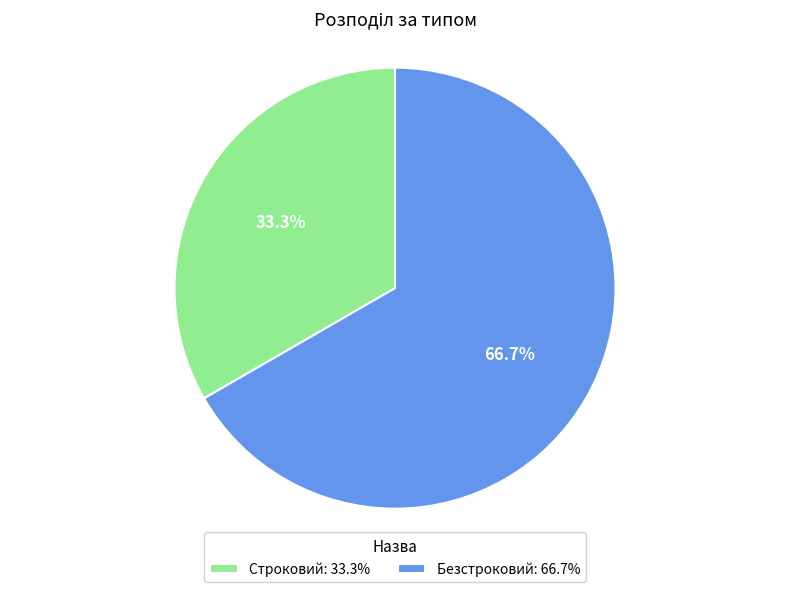

Which category has the biggest portion of the pie?

Безстроковий